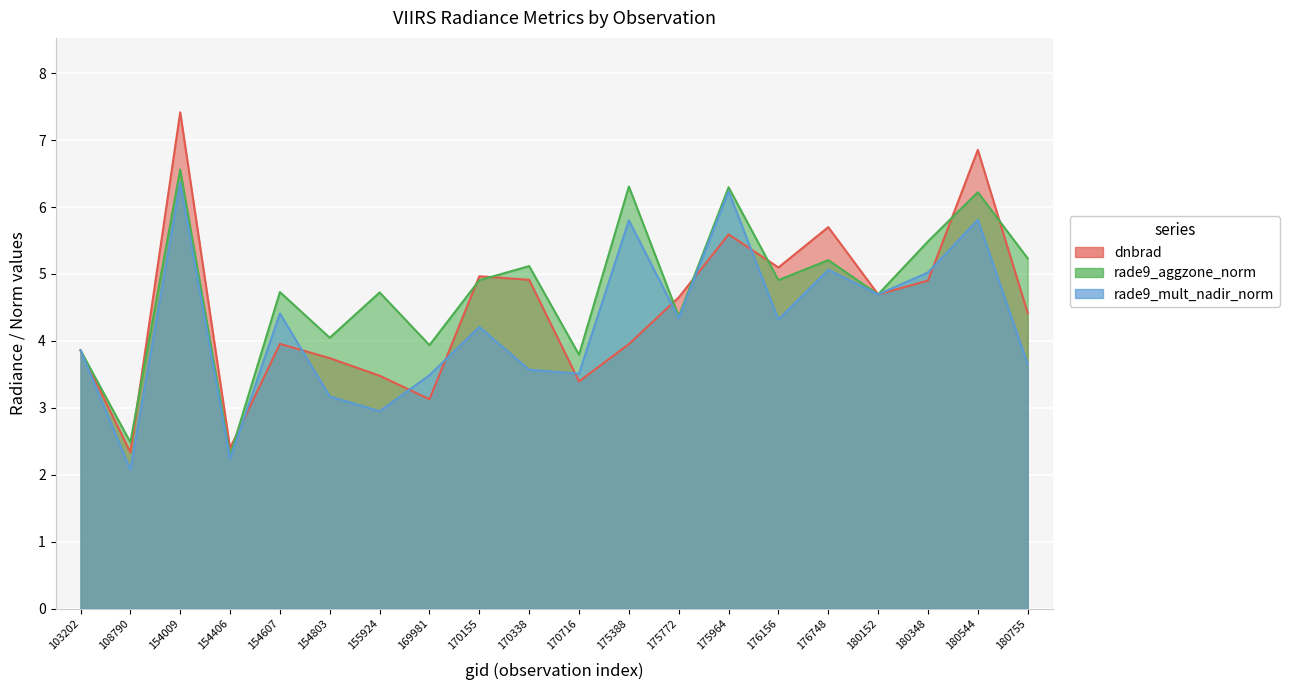

What are all the series names shown in the legend?

dnbrad, rade9_aggzone_norm, rade9_mult_nadir_norm